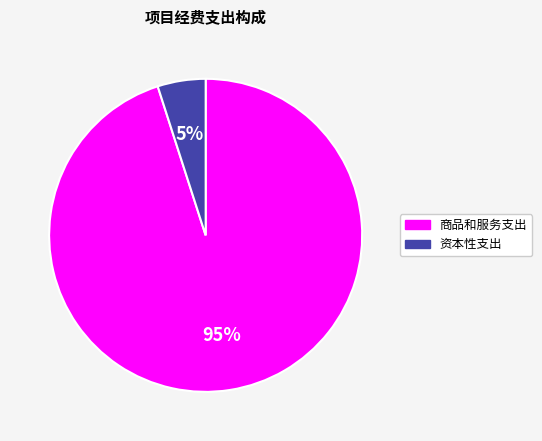

The 商品和服务支出 slice represents 95% of the pie. True or false?

True